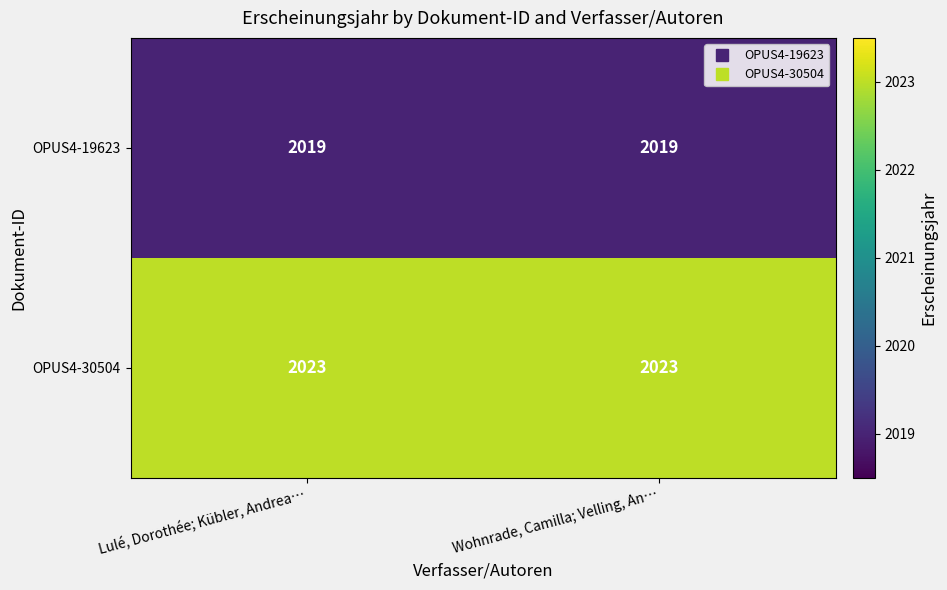

What is the highest value of the OPUS4-19623 series?

2019